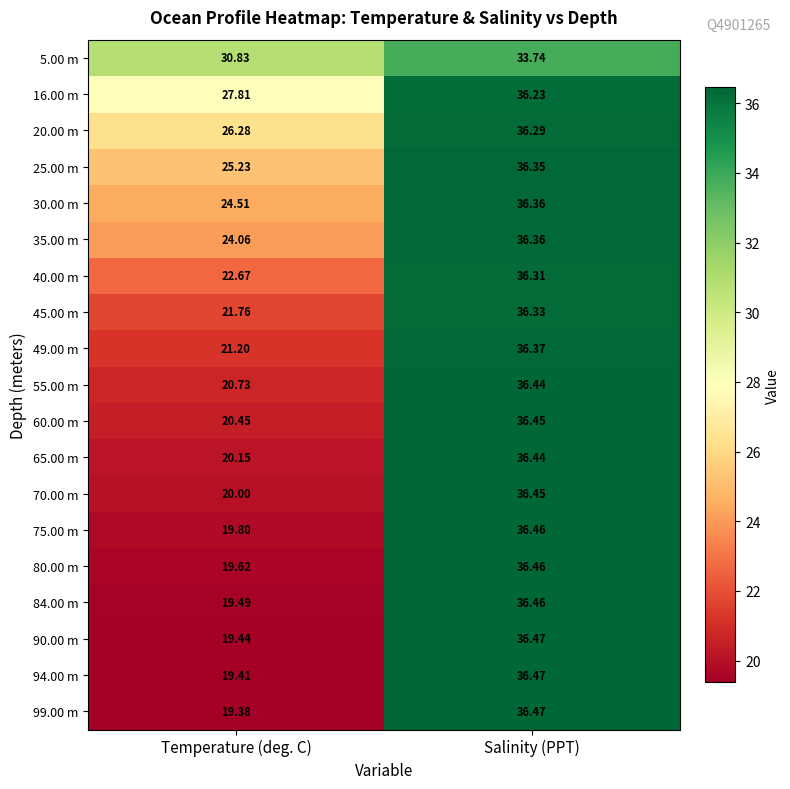

At which category is the sum across all series the highest?

Salinity (PPT)